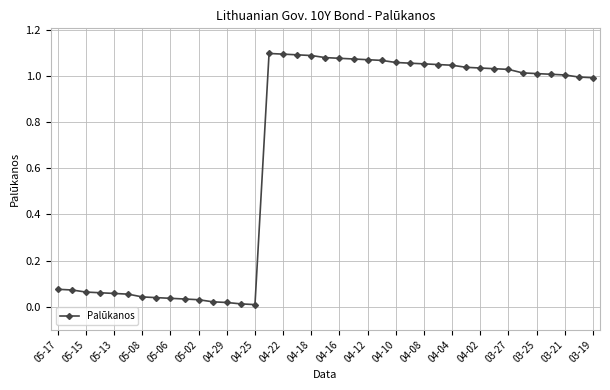

What is the sum of all values?

25.8